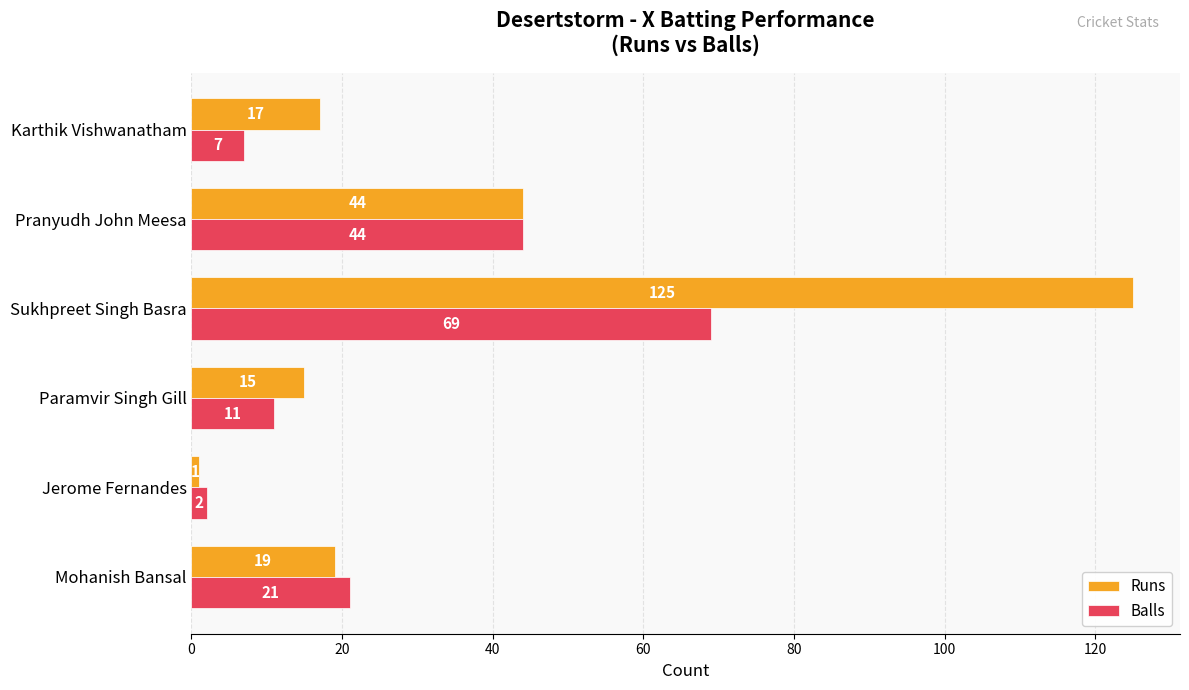

What is the average value of the Balls series?

26